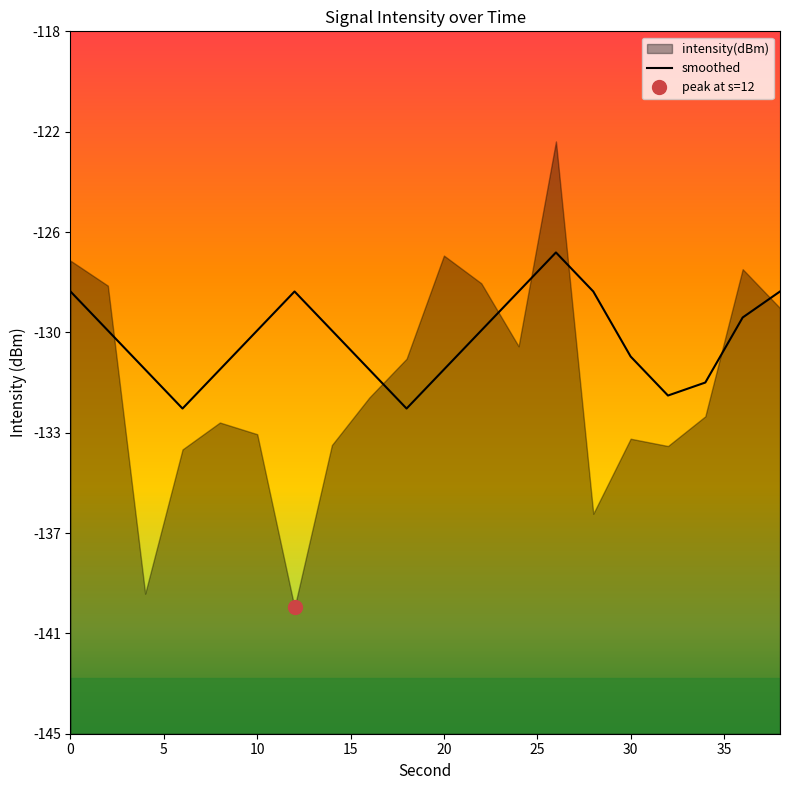

Reading left to right, list all the values displayed in this chart.

-128.0	-129.5	-131.0	-132.5	-131.0	-129.5	-128.0	-129.5	-131.0	-132.5	-131.0	-129.5	-128.0	-126.5	-128.0	-130.5	-132.0	-131.5	-129.0	-128.0